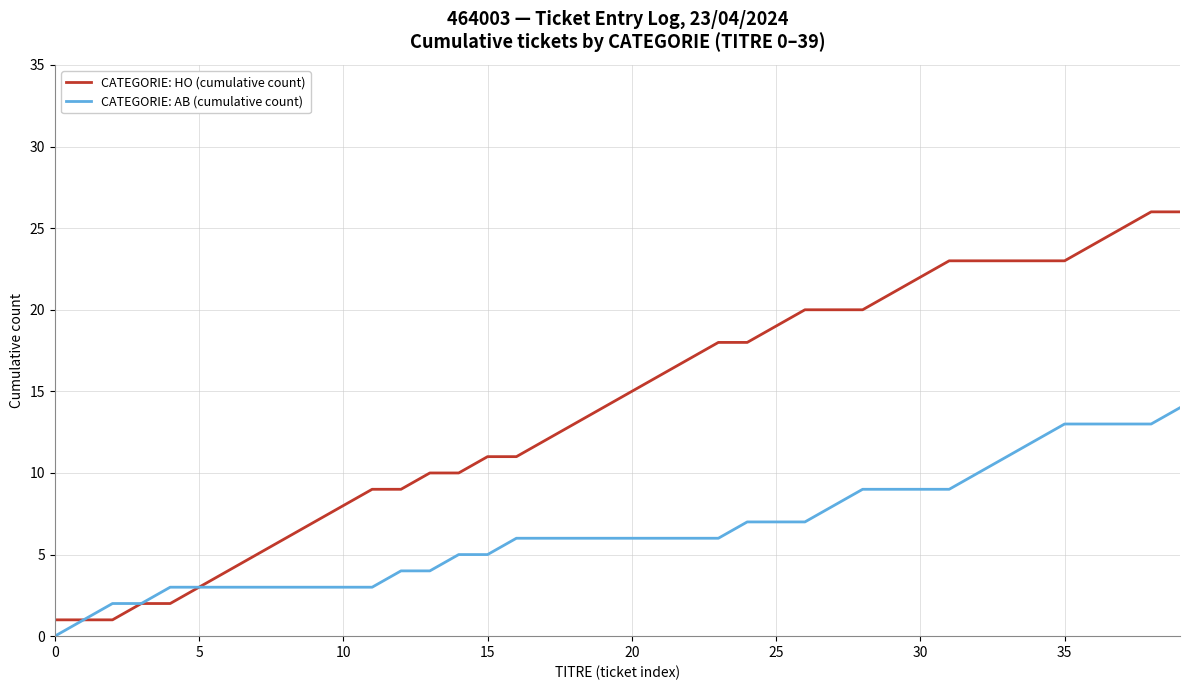

Which series has the widest spread of values?

CATEGORIE: HO (cumulative count)